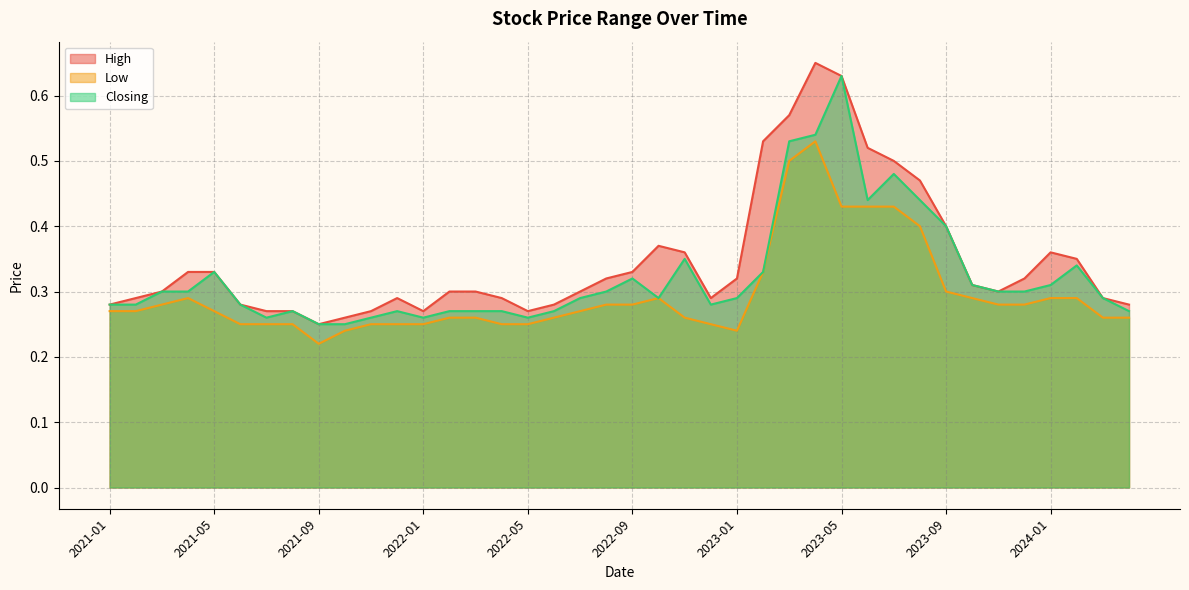

Reading left to right, transcribe all the data shown in this chart.

High: 2021-01=0.3	2021-02=0.3	2021-03=0.3	2021-04=0.3	2021-05=0.3	2021-06=0.3	2021-07=0.3	2021-08=0.3	2021-09=0.2	2021-10=0.3	2021-11=0.3	2021-12=0.3	2022-01=0.3	2022-02=0.3	2022-03=0.3	2022-04=0.3	2022-05=0.3	2022-06=0.3	2022-07=0.3	2022-08=0.3	2022-09=0.3	2022-10=0.4	2022-11=0.4	2022-12=0.3	2023-01=0.3	2023-02=0.5	2023-03=0.6	2023-04=0.7	2023-05=0.6	2023-06=0.5	2023-07=0.5	2023-08=0.5	2023-09=0.4	2023-10=0.3	2023-11=0.3	2023-12=0.3	2024-01=0.4	2024-02=0.3	2024-03=0.3	2024-04=0.3
Low: 2021-01=0.3	2021-02=0.3	2021-03=0.3	2021-04=0.3	2021-05=0.3	2021-06=0.2	2021-07=0.2	2021-08=0.2	2021-09=0.2	2021-10=0.2	2021-11=0.2	2021-12=0.2	2022-01=0.2	2022-02=0.3	2022-03=0.3	2022-04=0.2	2022-05=0.2	2022-06=0.3	2022-07=0.3	2022-08=0.3	2022-09=0.3	2022-10=0.3	2022-11=0.3	2022-12=0.2	2023-01=0.2	2023-02=0.3	2023-03=0.5	2023-04=0.5	2023-05=0.4	2023-06=0.4	2023-07=0.4	2023-08=0.4	2023-09=0.3	2023-10=0.3	2023-11=0.3	2023-12=0.3	2024-01=0.3	2024-02=0.3	2024-03=0.3	2024-04=0.3
Closing: 2021-01=0.3	2021-02=0.3	2021-03=0.3	2021-04=0.3	2021-05=0.3	2021-06=0.3	2021-07=0.3	2021-08=0.3	2021-09=0.2	2021-10=0.2	2021-11=0.3	2021-12=0.3	2022-01=0.3	2022-02=0.3	2022-03=0.3	2022-04=0.3	2022-05=0.3	2022-06=0.3	2022-07=0.3	2022-08=0.3	2022-09=0.3	2022-10=0.3	2022-11=0.3	2022-12=0.3	2023-01=0.3	2023-02=0.3	2023-03=0.5	2023-04=0.5	2023-05=0.6	2023-06=0.4	2023-07=0.5	2023-08=0.4	2023-09=0.4	2023-10=0.3	2023-11=0.3	2023-12=0.3	2024-01=0.3	2024-02=0.3	2024-03=0.3	2024-04=0.3